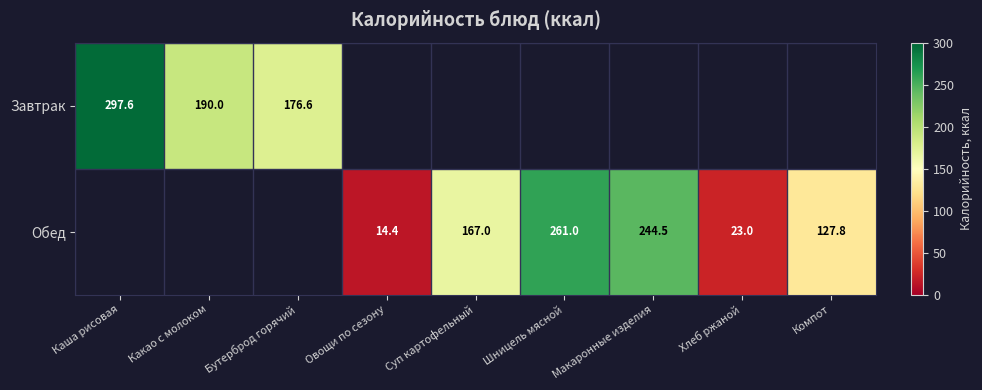

Is the value of Завтрак at Каша рисовая greater than the value of Обед at Шницель мясной?

Yes